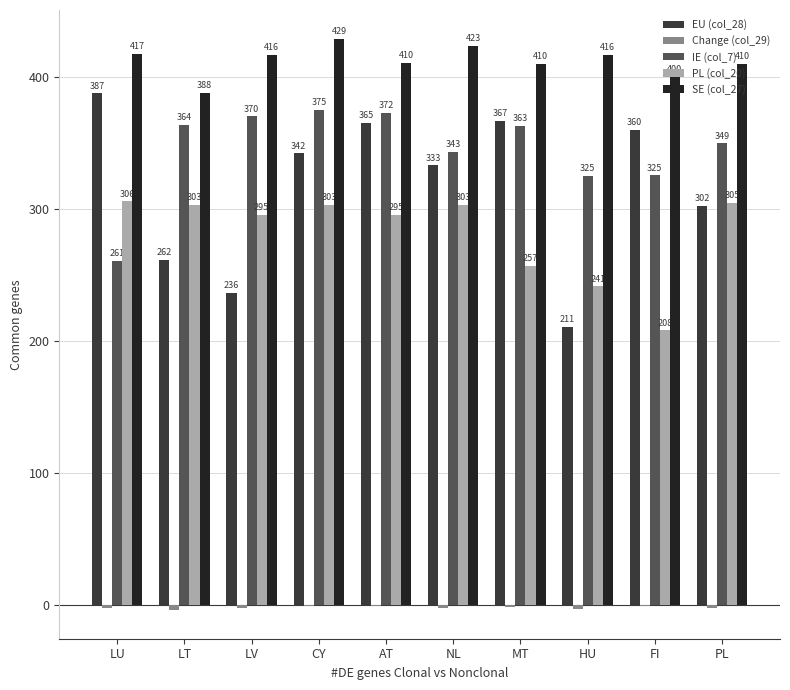

True or false: EU (col_28) has a value of 302.2 at PL.

True